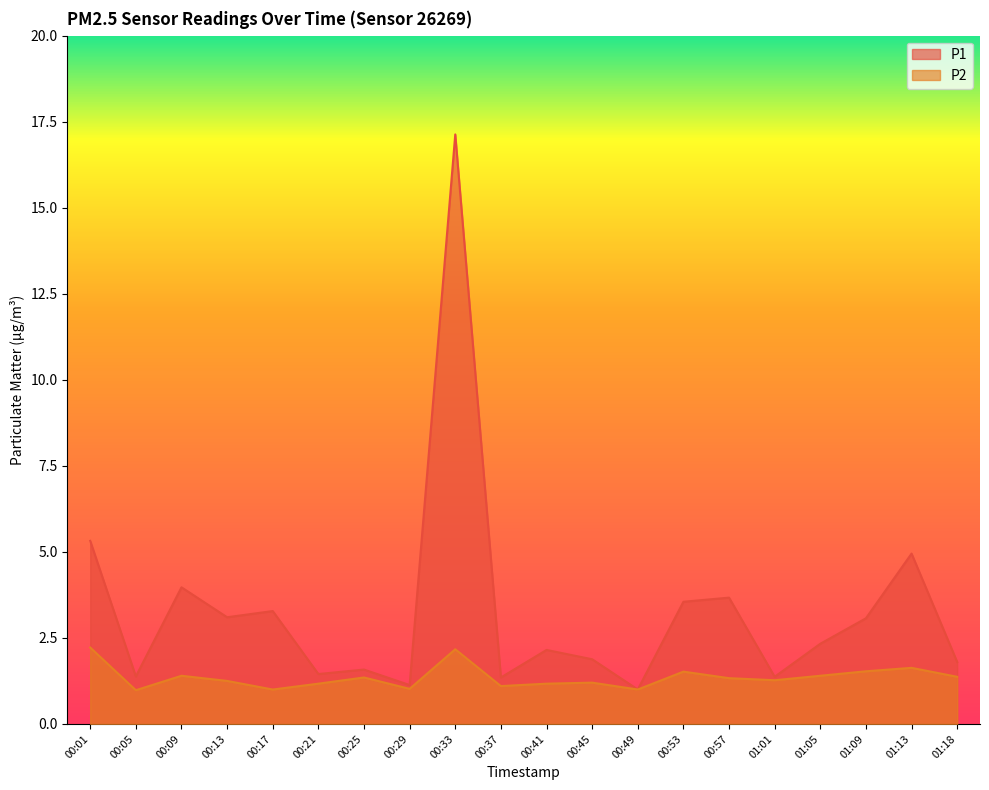

What is the difference between the highest and lowest values at 01:01?

0.1